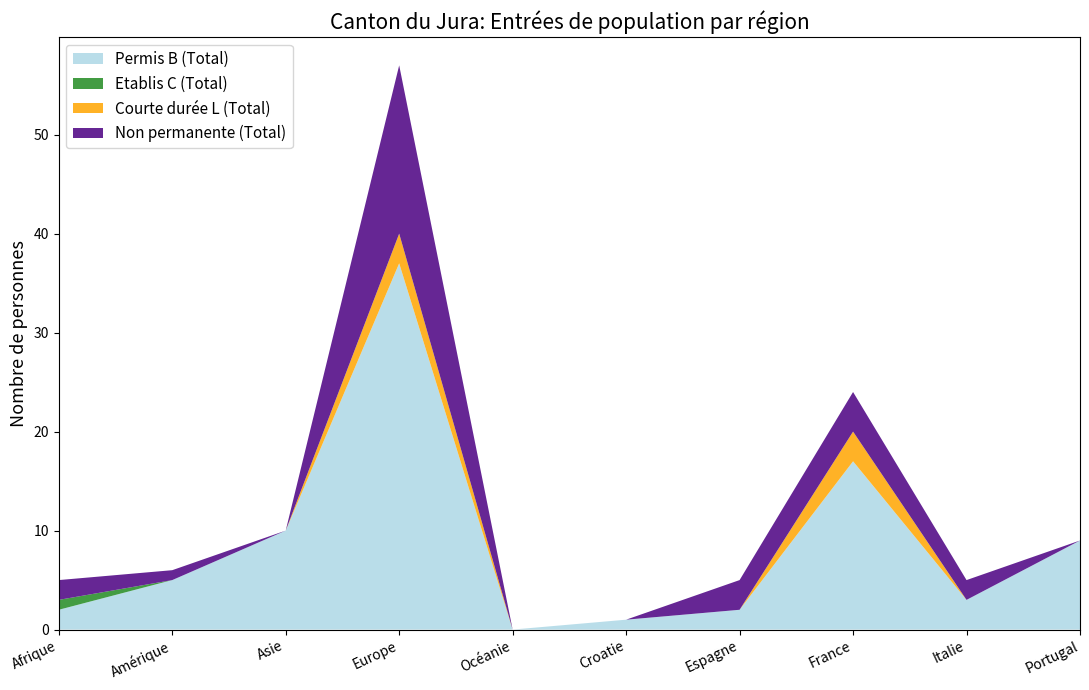

Reading right to left, transcribe all the data shown in this chart.

Permis B (Total): Portugal=9	Italie=3	France=17	Espagne=2	Croatie=1	Océanie=0	Europe=37	Asie=10	Amérique=5	Afrique=2
Etablis C (Total): Portugal=0	Italie=0	France=0	Espagne=0	Croatie=0	Océanie=0	Europe=0	Asie=0	Amérique=0	Afrique=1
Courte durée L (Total): Portugal=0	Italie=0	France=3	Espagne=0	Croatie=0	Océanie=0	Europe=3	Asie=0	Amérique=0	Afrique=0
Non permanente (Total): Portugal=0	Italie=2	France=4	Espagne=3	Croatie=0	Océanie=0	Europe=17	Asie=0	Amérique=1	Afrique=2